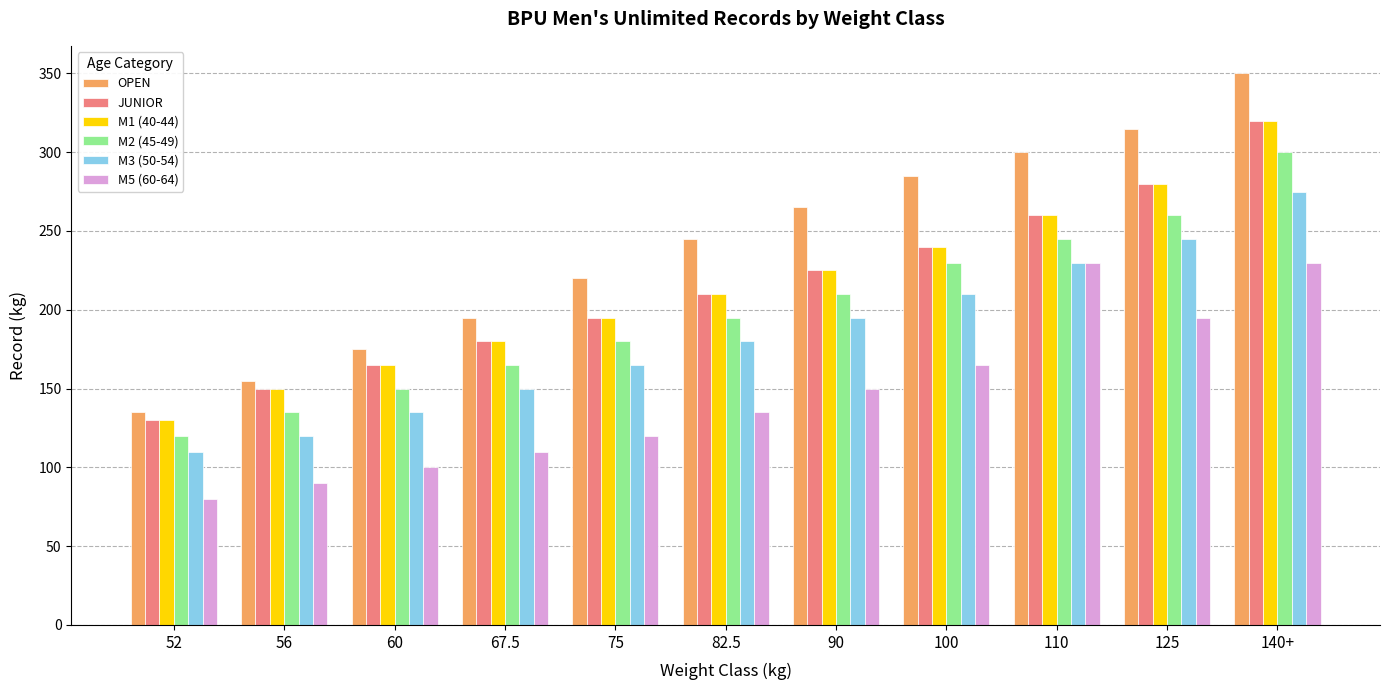

What is the sum of all JUNIOR values?

2355